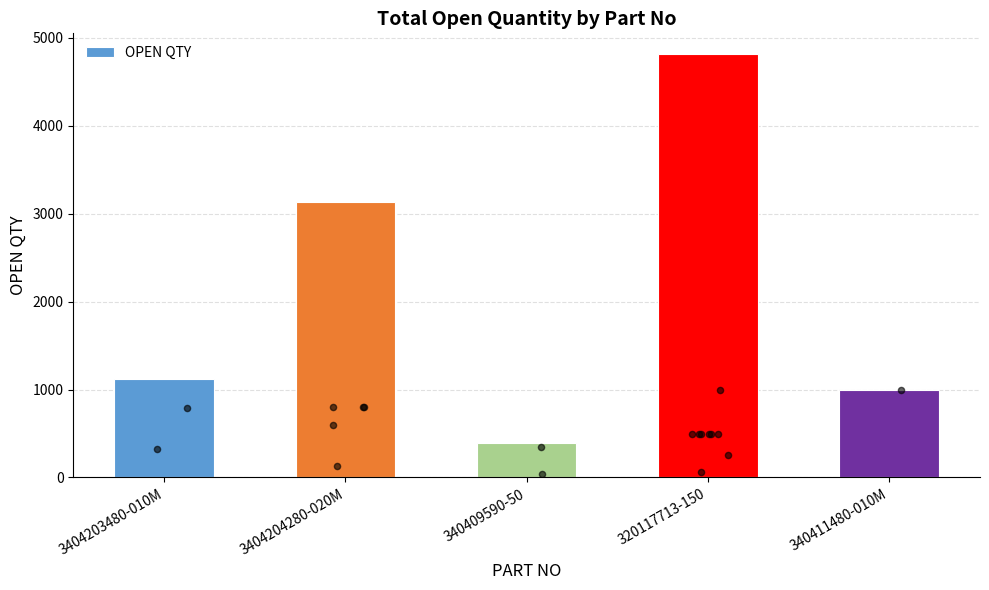

Which has a higher value, 3404204280-020M or 3404203480-010M?

3404204280-020M